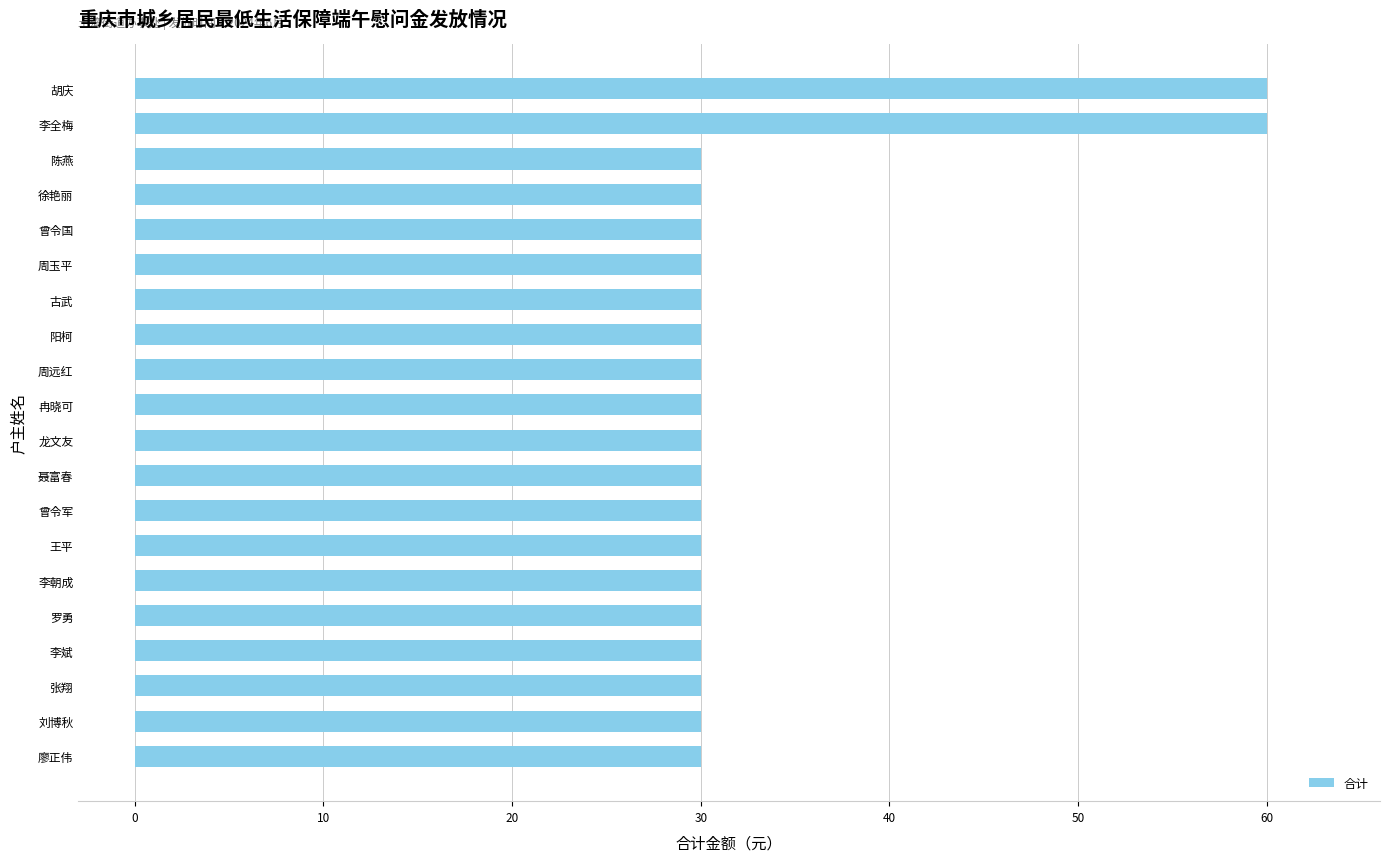

What is the greatest value displayed?

60